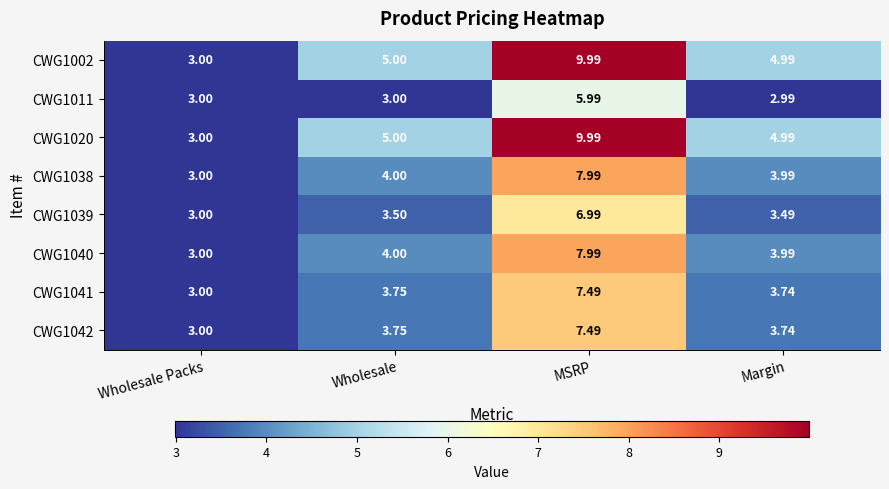

At which category is the sum across all series the highest?

MSRP